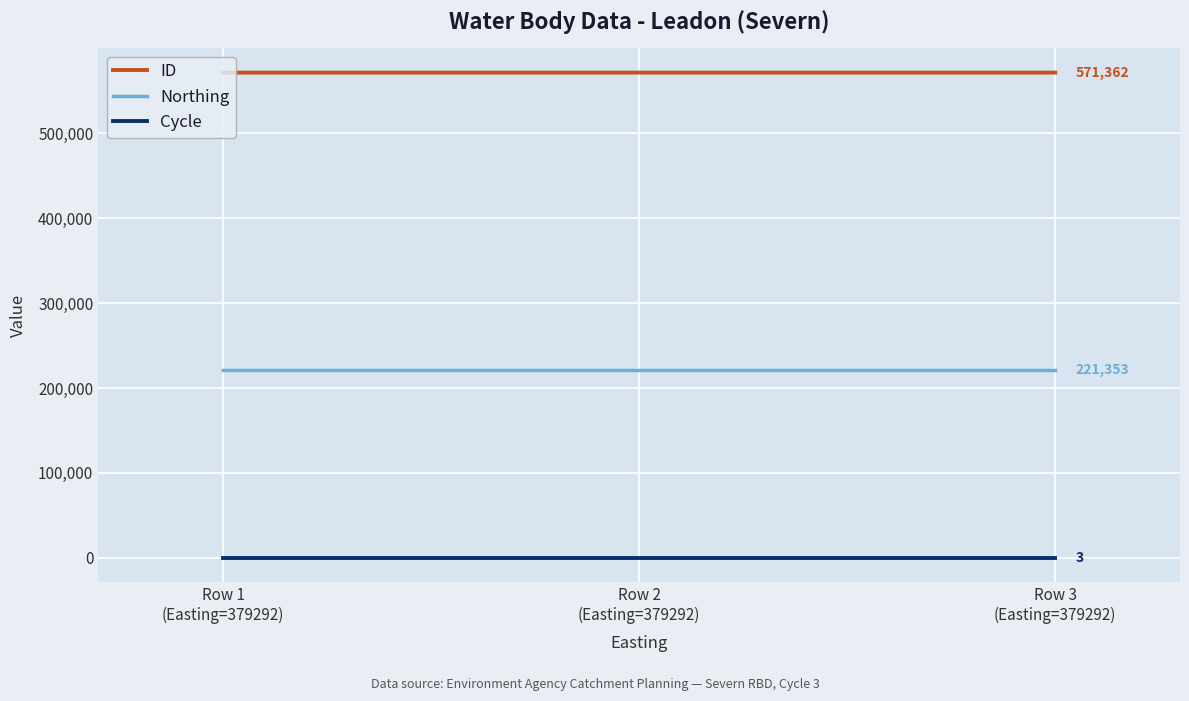

Rank the series at Row 1
(Easting=379292) from lowest to highest value.

Cycle, Northing, ID